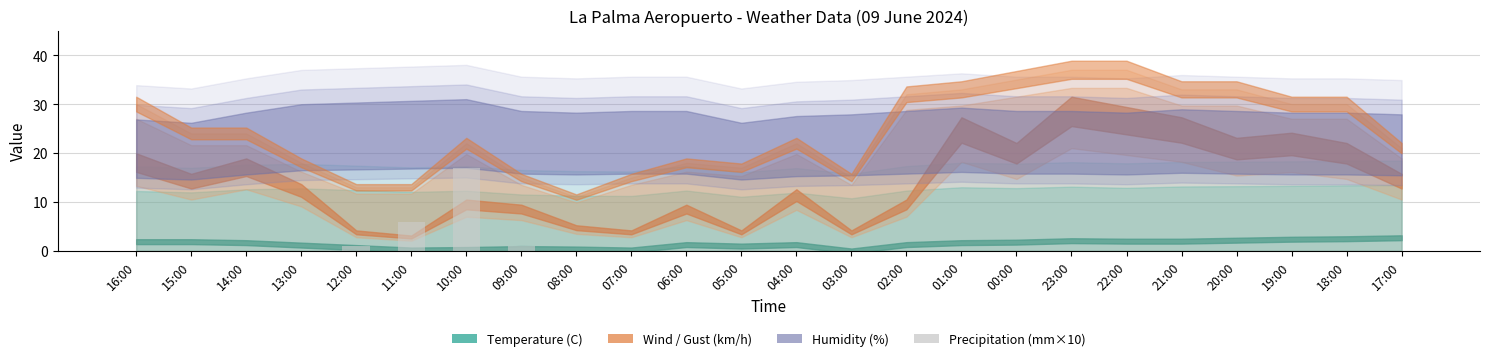

What is the maximum value shown in the chart?

17